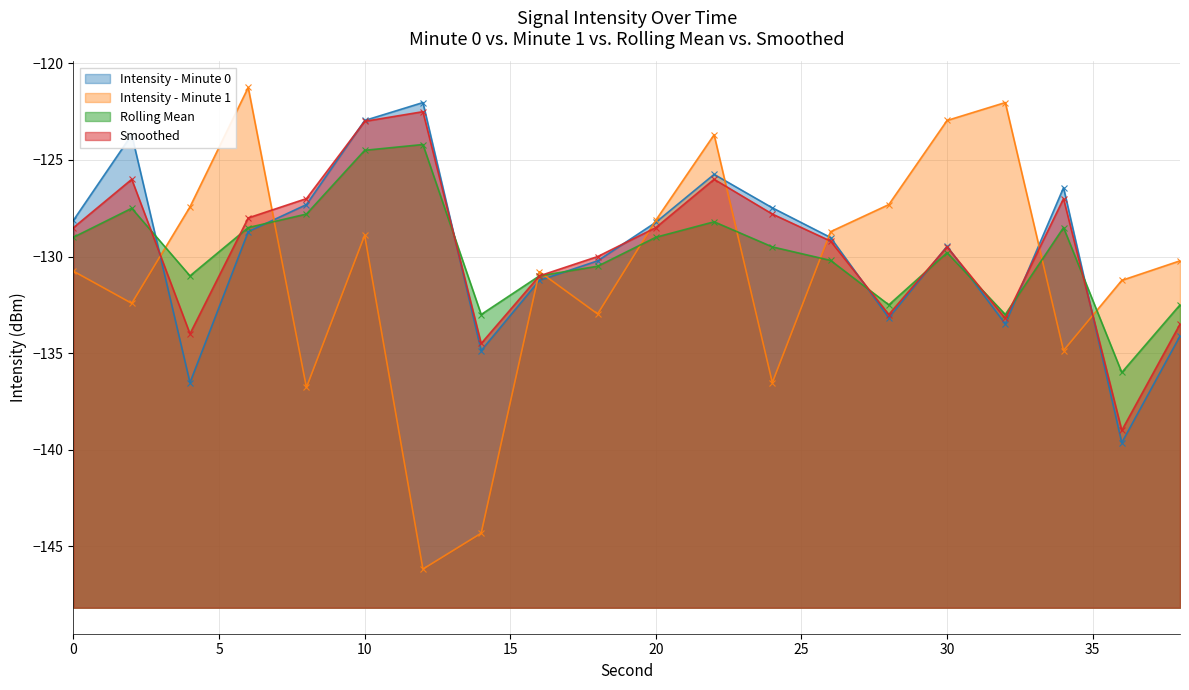

Where does the Intensity - Minute 1 series first go above -130?

4